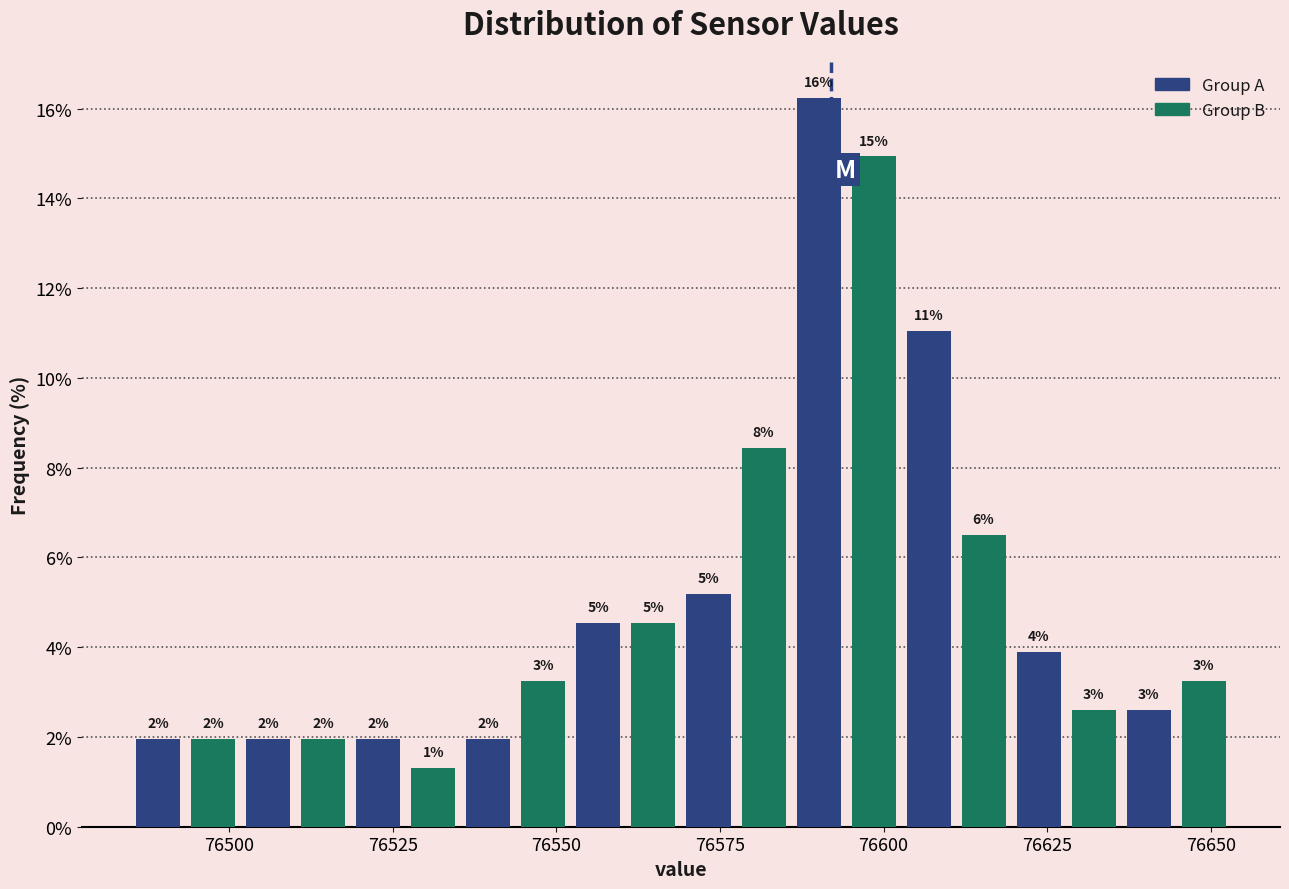

Around what value on the x-axis is the tallest bar? Give the approximate position of its centre, as read against the axis.

76590